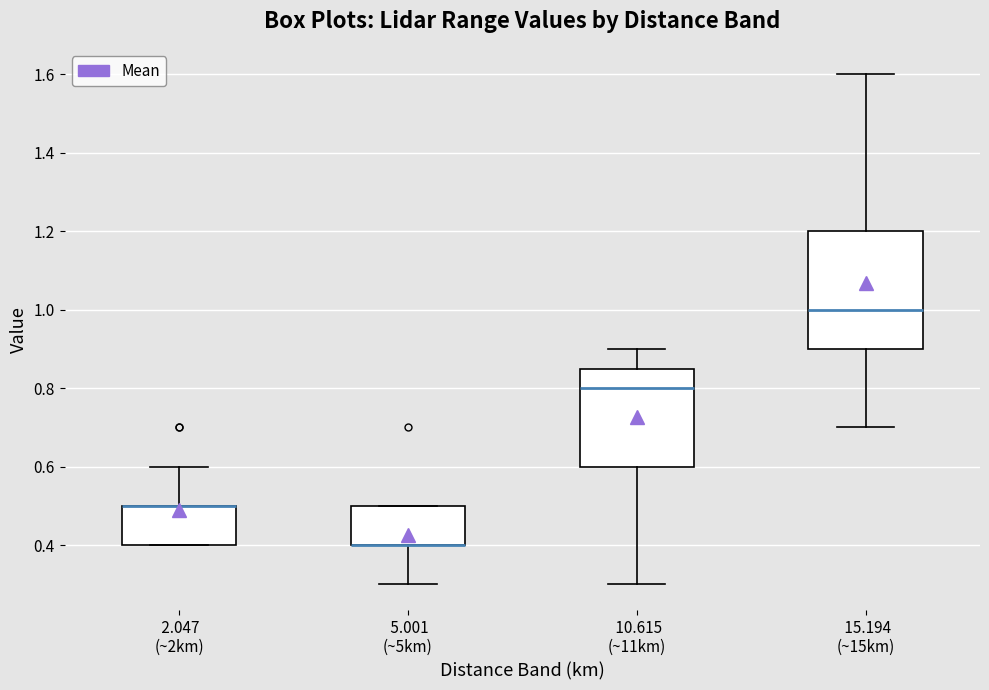

Reading left to right, transcribe this box plot: for each box, give where its median line is, the range the box spans, and where its two whiskers end, as read against the y-axis. The values are not printed on the chart, so give them approximately, as read against the axis.

2.047 (~2km): median 0.50 (drawn on the box's upper edge), box 0.40 to 0.50, whiskers 0.40 to 0.60
5.001 (~5km): median 0.40 (drawn on the box's lower edge), box 0.40 to 0.50, whiskers 0.30 to 0.50
10.615 (~11km): median 0.80, box 0.60 to 0.86, whiskers 0.30 to 0.90
15.194 (~15km): median 1.00, box 0.90 to 1.20, whiskers 0.70 to 1.60